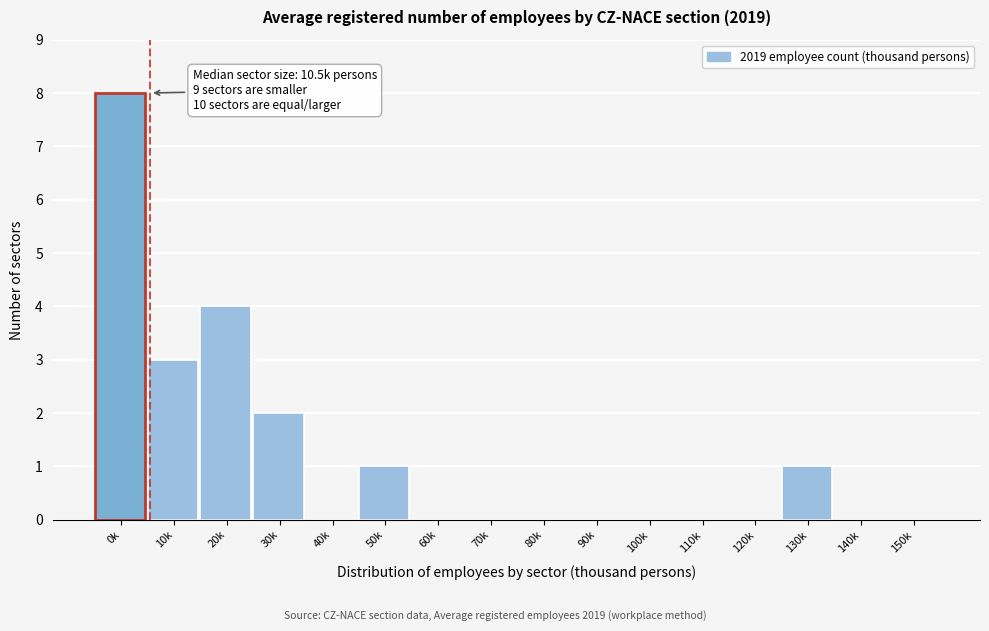

Reading left to right, transcribe all the data shown in this chart.

0k=8	10k=3	20k=4	30k=2	40k=0	50k=1	60k=0	70k=0	80k=0	90k=0	100k=0	110k=0	120k=0	130k=1	140k=0	150k=0